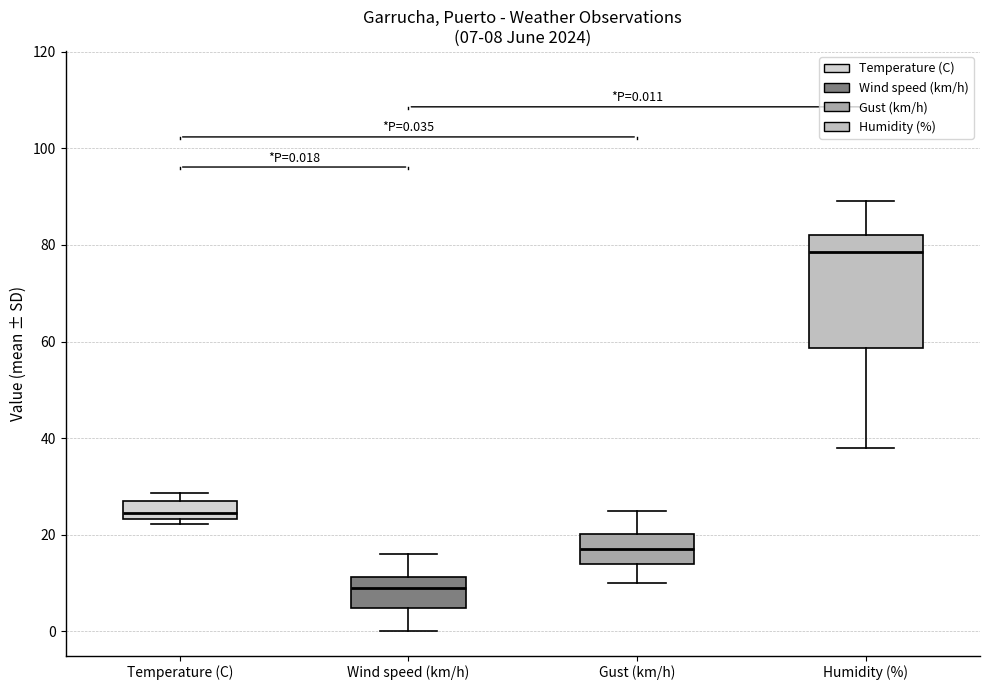

Which box's median line is the lowest?

Wind speed (km/h)